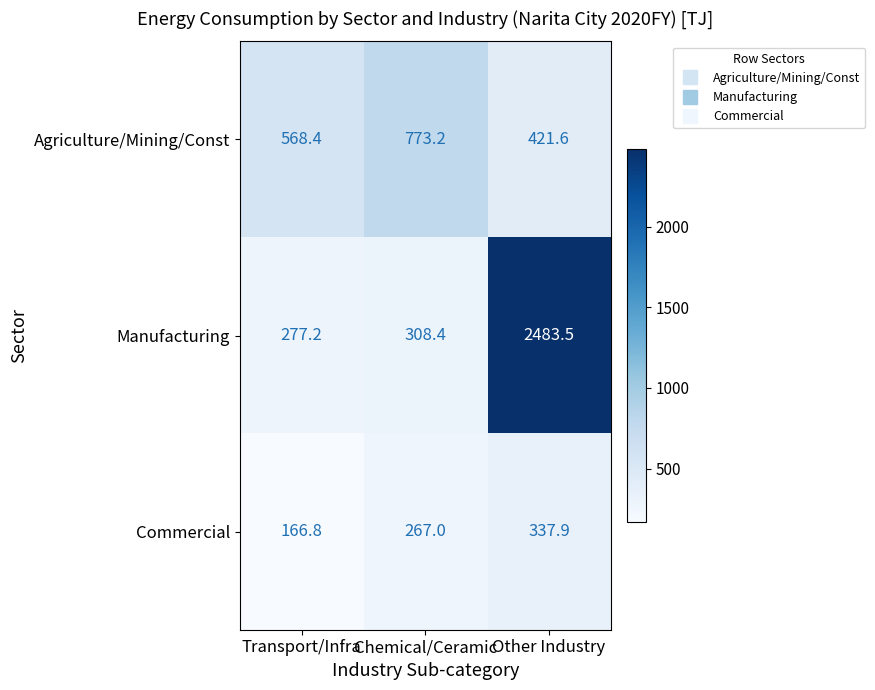

List the series in order of their peak value, highest first.

Manufacturing, Agriculture/Mining/Const, Commercial